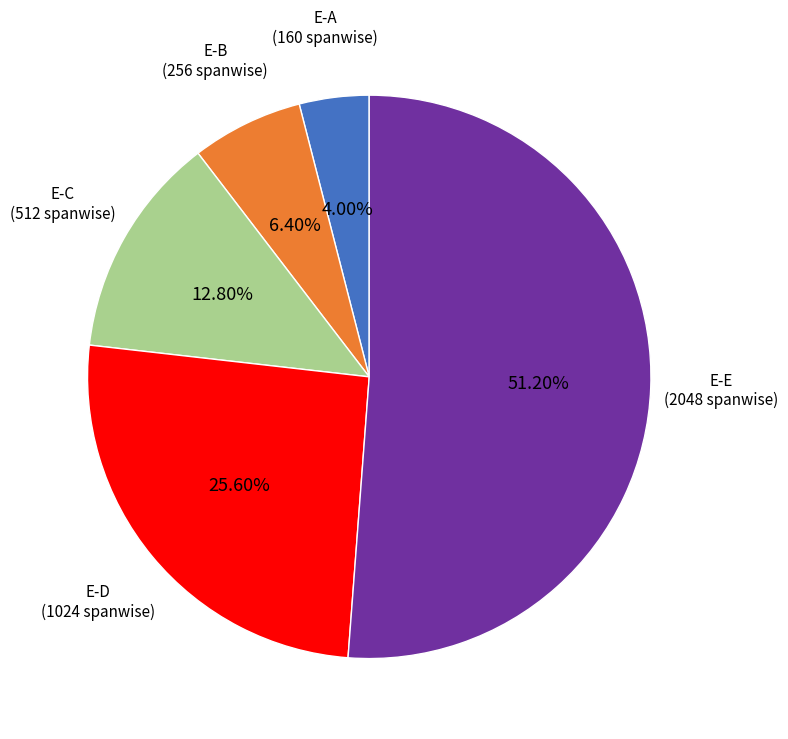

To the nearest percent, what is the combined percentage of E-C and E-B?

19%